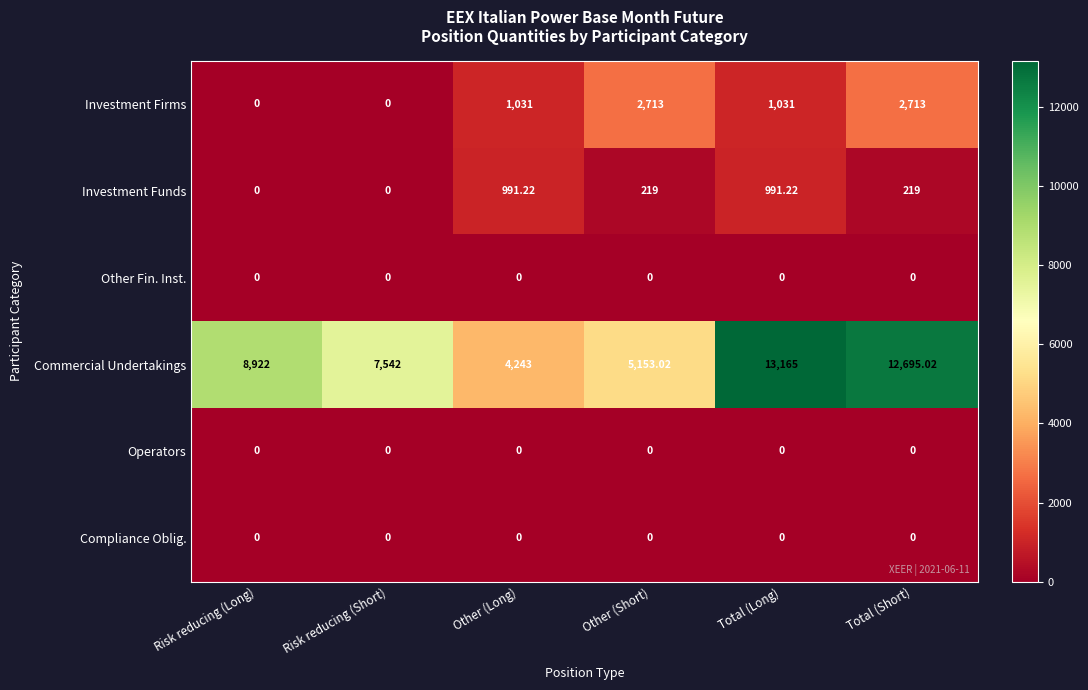

How many series are shown in this chart?

6